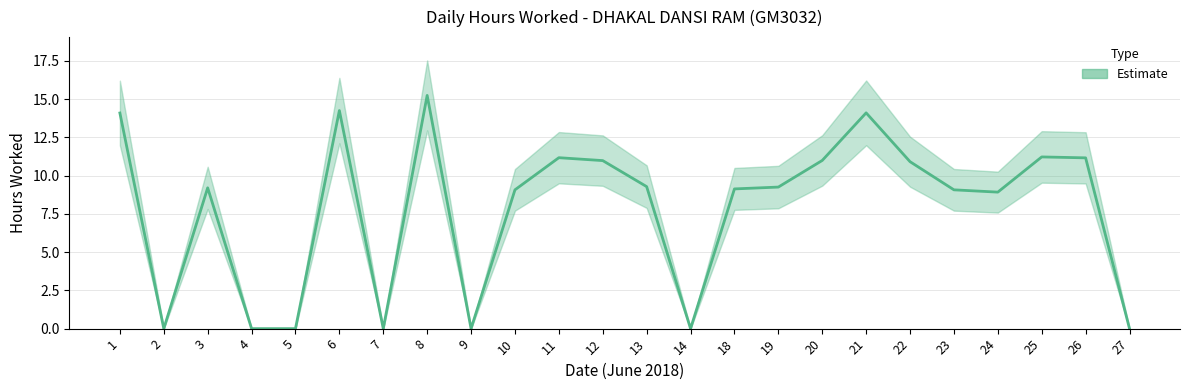

Where is the data nearest to the value 7?

24